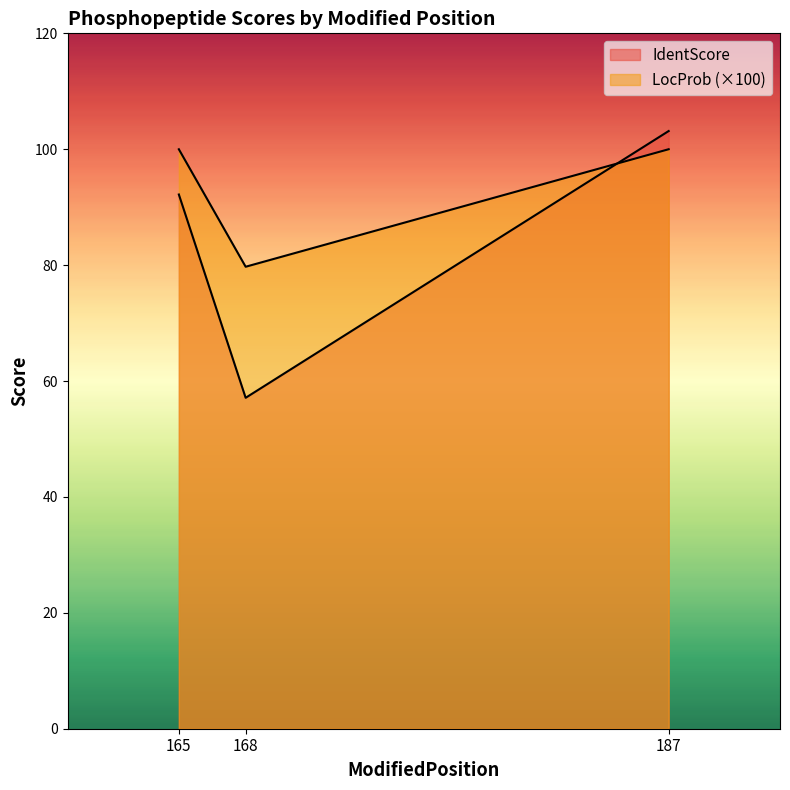

What are all the series names shown in the legend?

IdentScore, LocProb